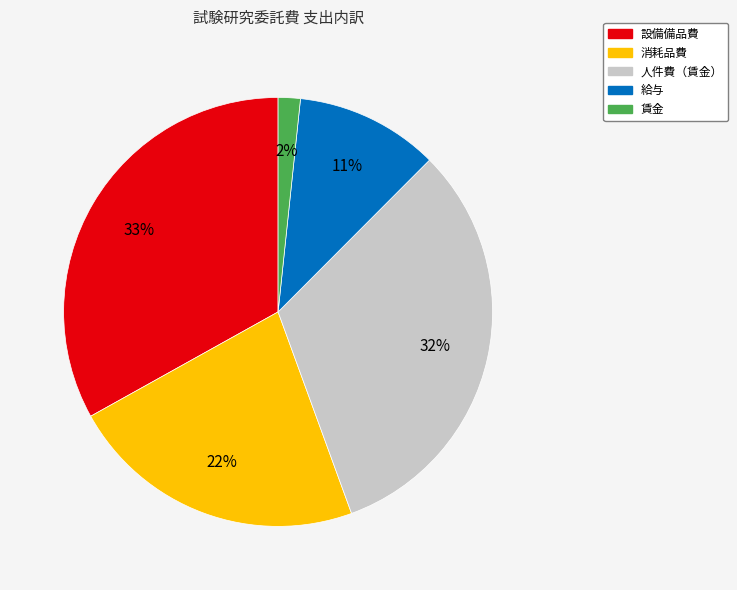

Which slice is the largest?

設備備品費